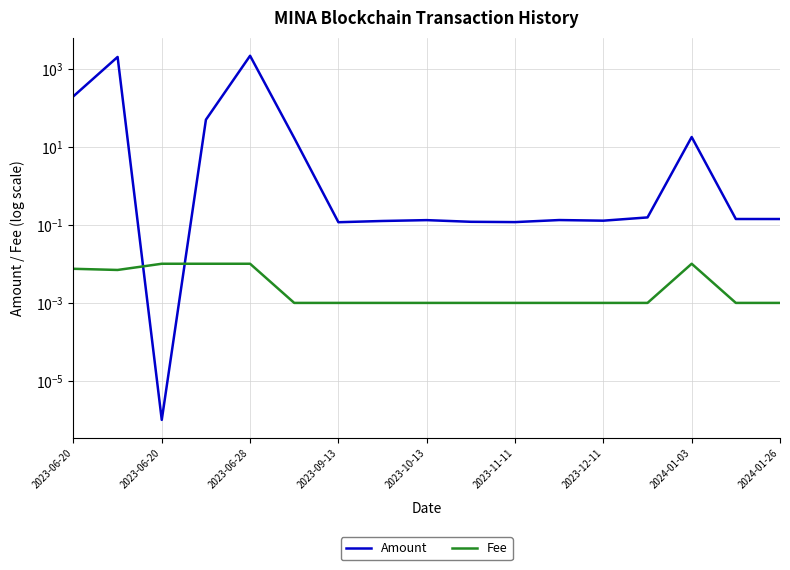

Is it true that Fee equals 0.0 at 2023-12-11?

True